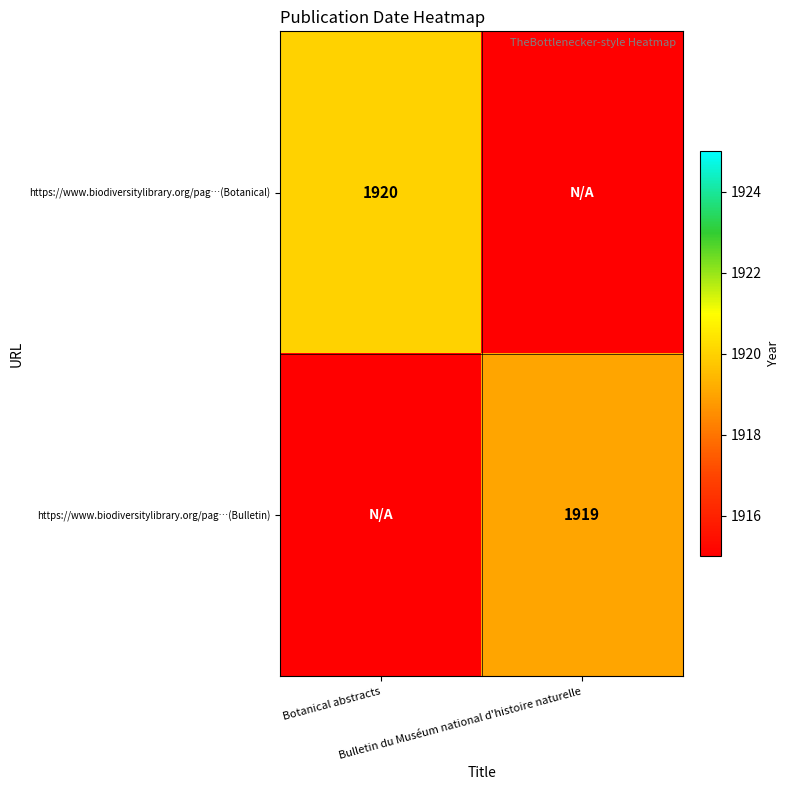

Rank the categories by https://www.biodiversitylibrary.org/pag…(Bulletin) value from lowest to highest.

Botanical abstracts, Bulletin du Muséum national d'histoire naturelle